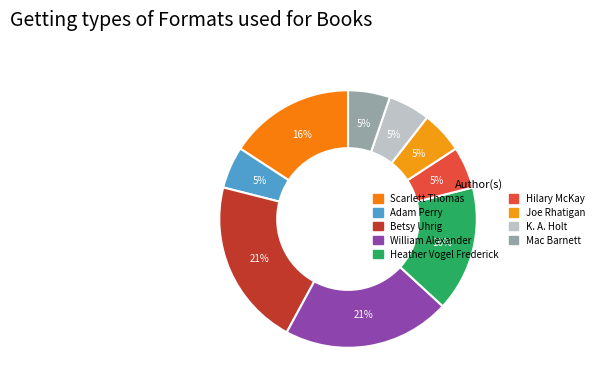

Which slice is the smallest?

Adam Perry